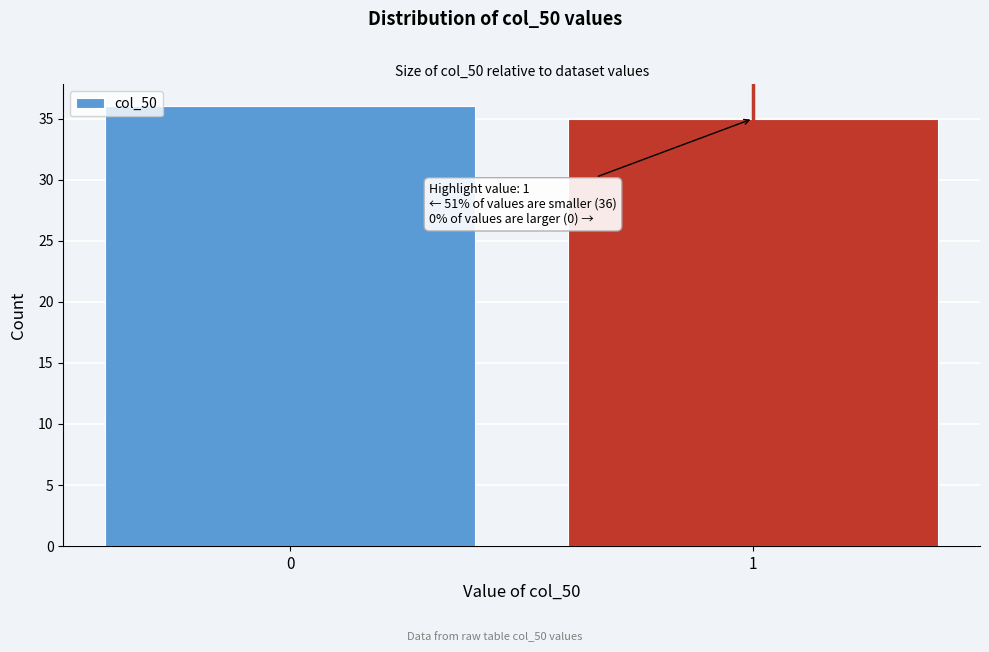

Reading left to right, extract all data points from this chart.

0=36	1=35